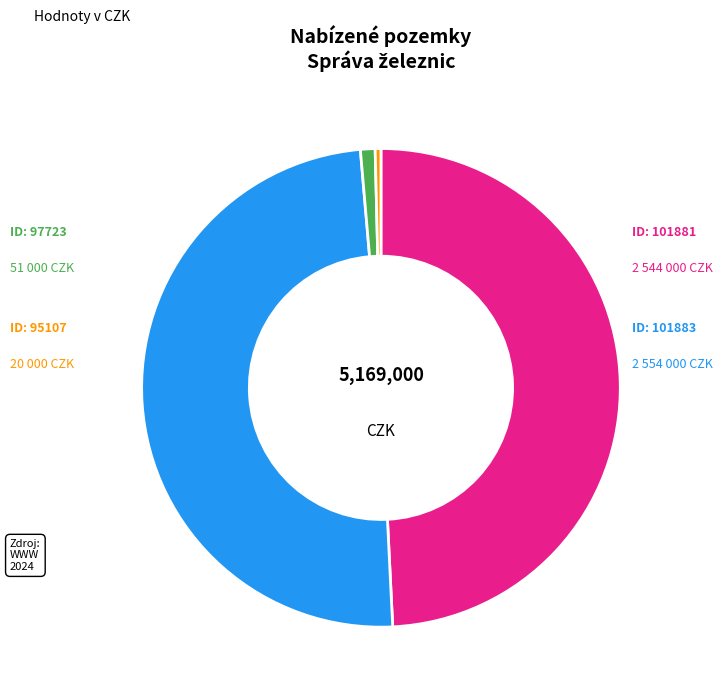

Is there any slice that represents more than half of the pie?

No